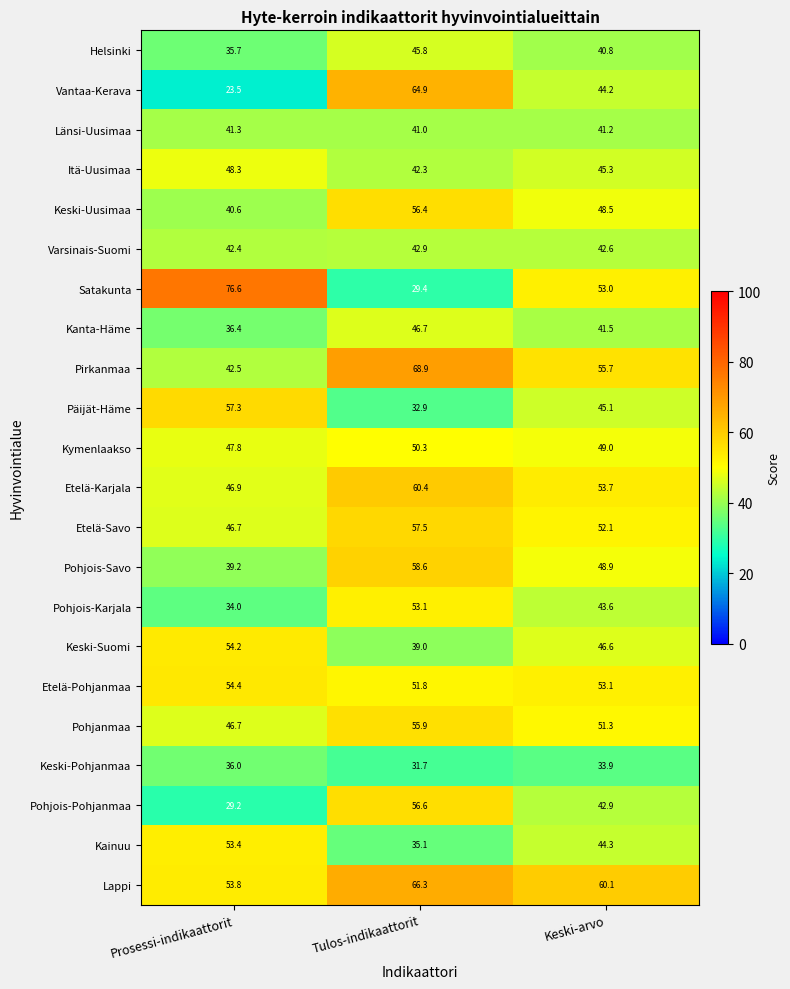

What is the spread (max minus min) of values at Keski-arvo?

26.2